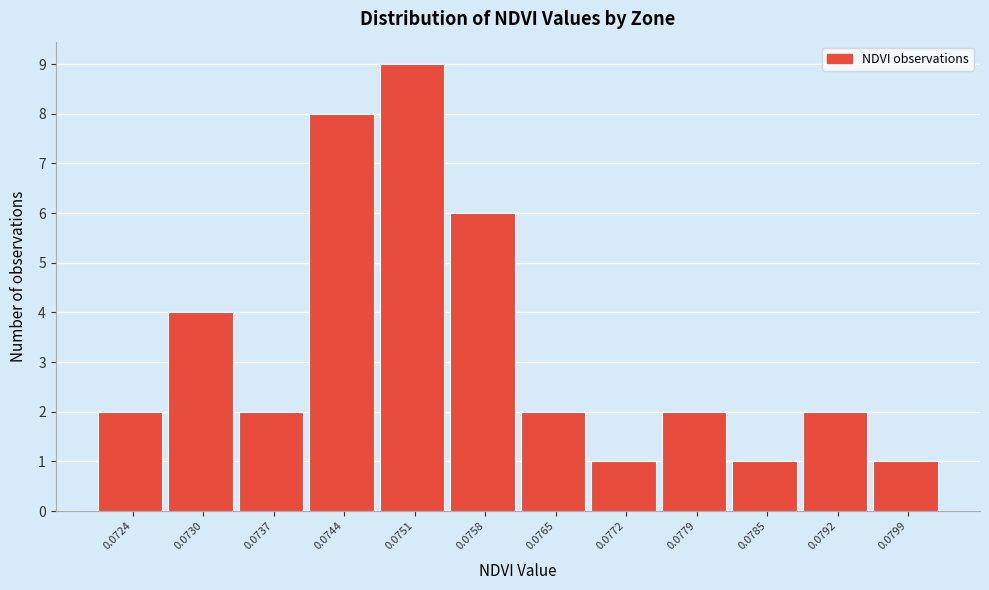

Reading left to right, extract all data points from this chart.

0.0724=2	0.0730=4	0.0737=2	0.0744=8	0.0751=9	0.0758=6	0.0765=2	0.0772=1	0.0779=2	0.0785=1	0.0792=2	0.0799=1